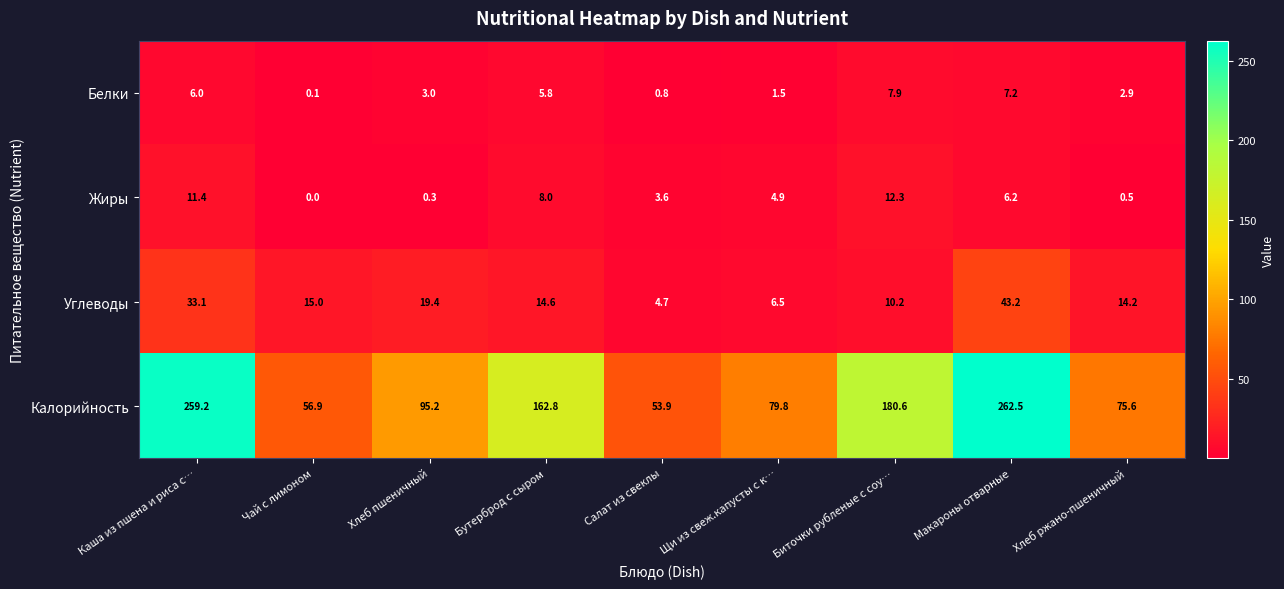

What is the difference between the Калорийность values at Биточки рубленые с соу… and Хлеб ржано-пшеничный?

105.0